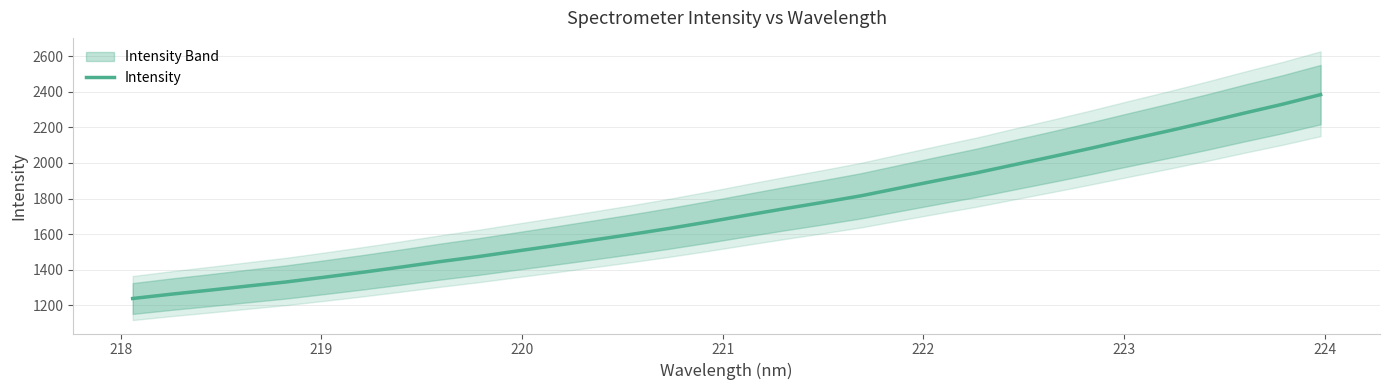

True or false: there are more than 0 points higher than both neighbors.

False